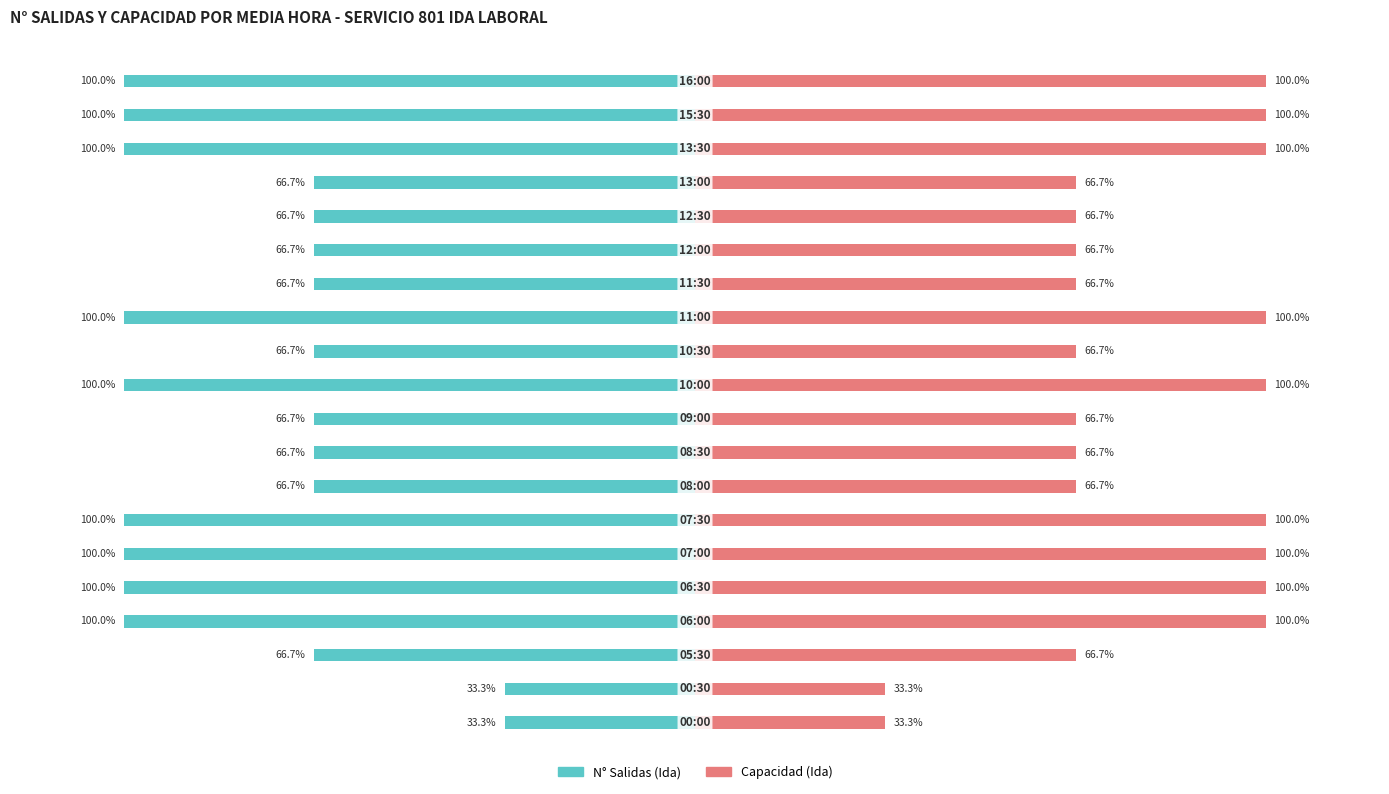

Rank the series at 11 from highest to lowest value.

Capacidad (Ida), N° Salidas (Ida)